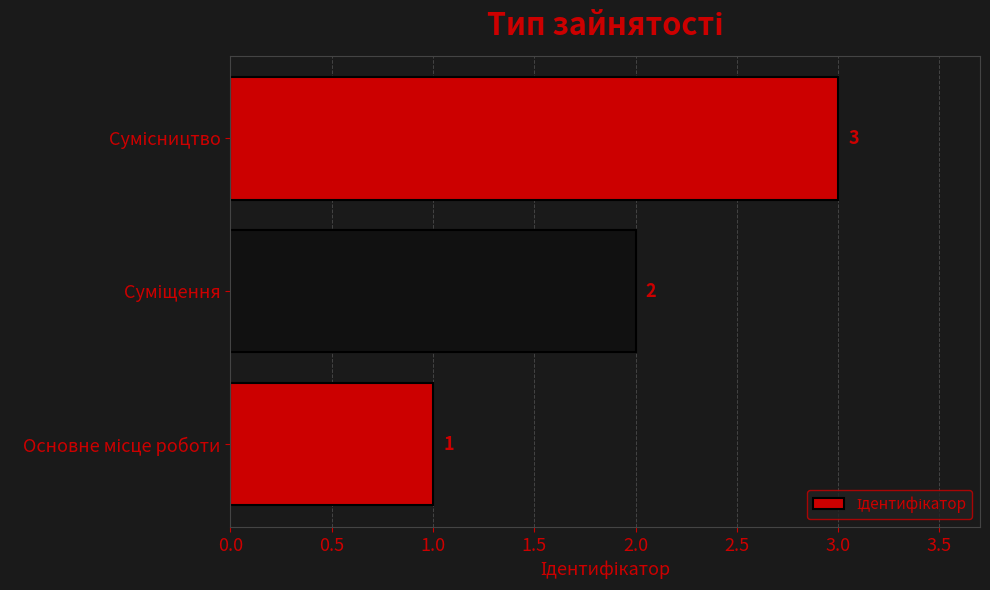

What is the greatest value displayed?

3